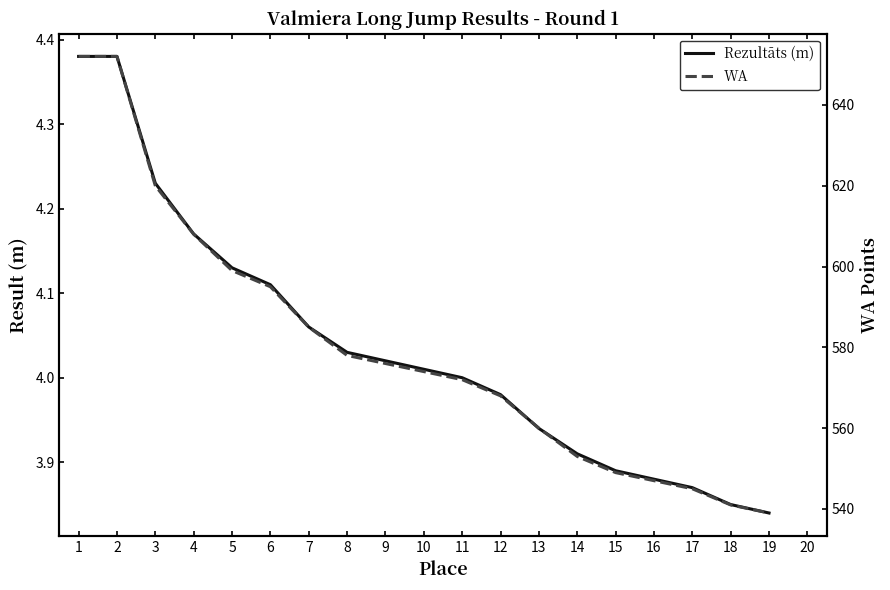

Does the chart have visible grid lines?

No